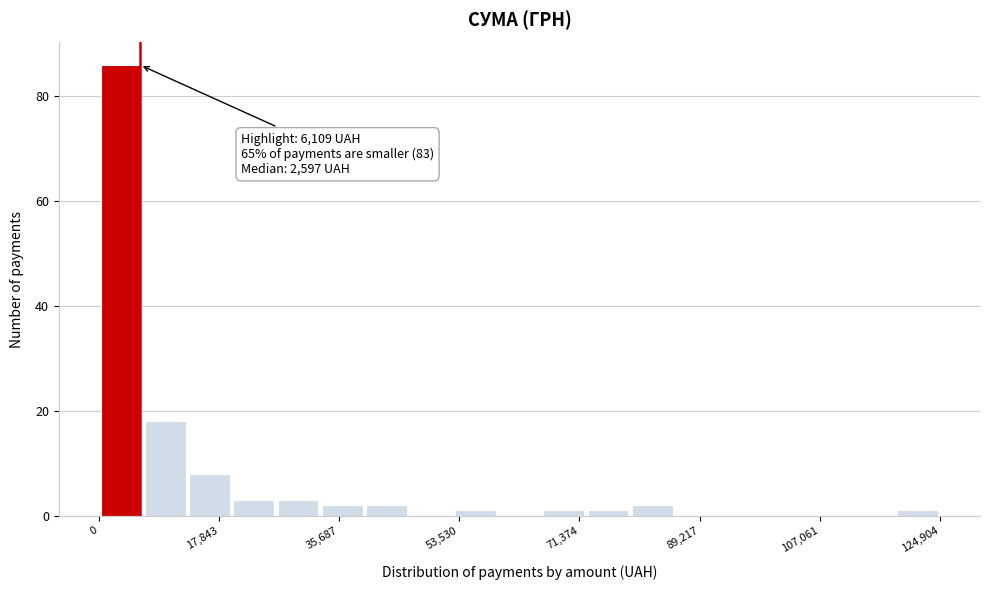

Around what value on the x-axis is the tallest bar? Give the approximate position of its centre, as read against the axis.

4000